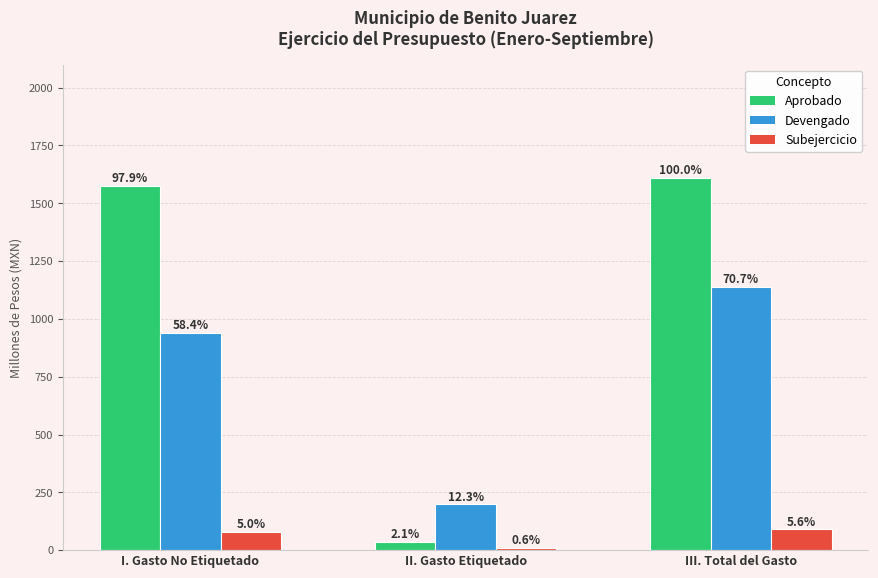

Reading left to right, list all the values displayed in this chart.

Aprobado: 1576.7	33.9	1610.5
Devengado: 940.5	197.9	1138.4
Subejercicio: 79.9	9.6	89.5